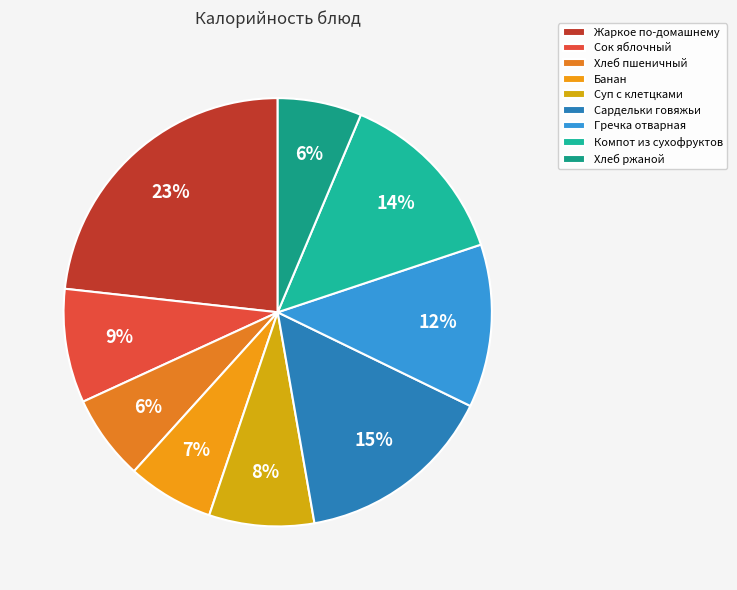

Count the number of slices in the pie.

9